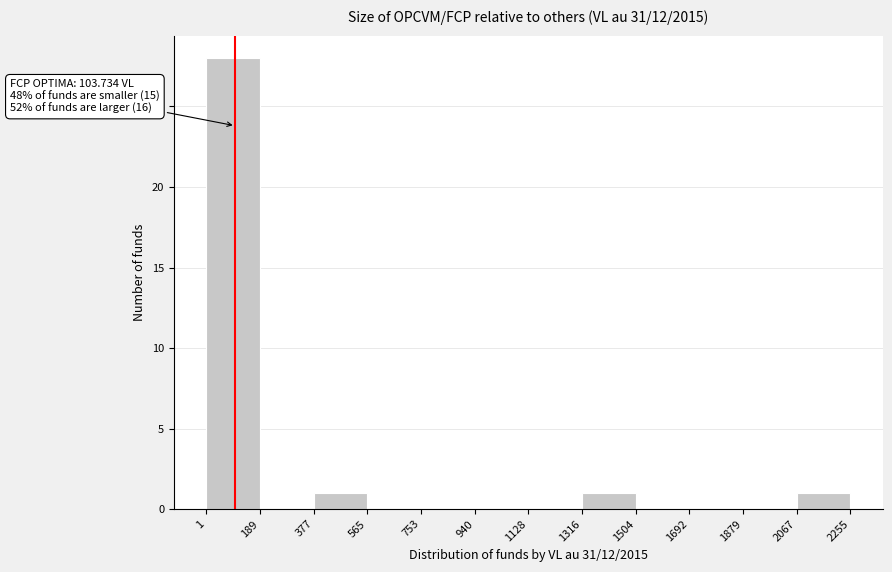

Which range on the x-axis has the tallest bar?

1 to 189